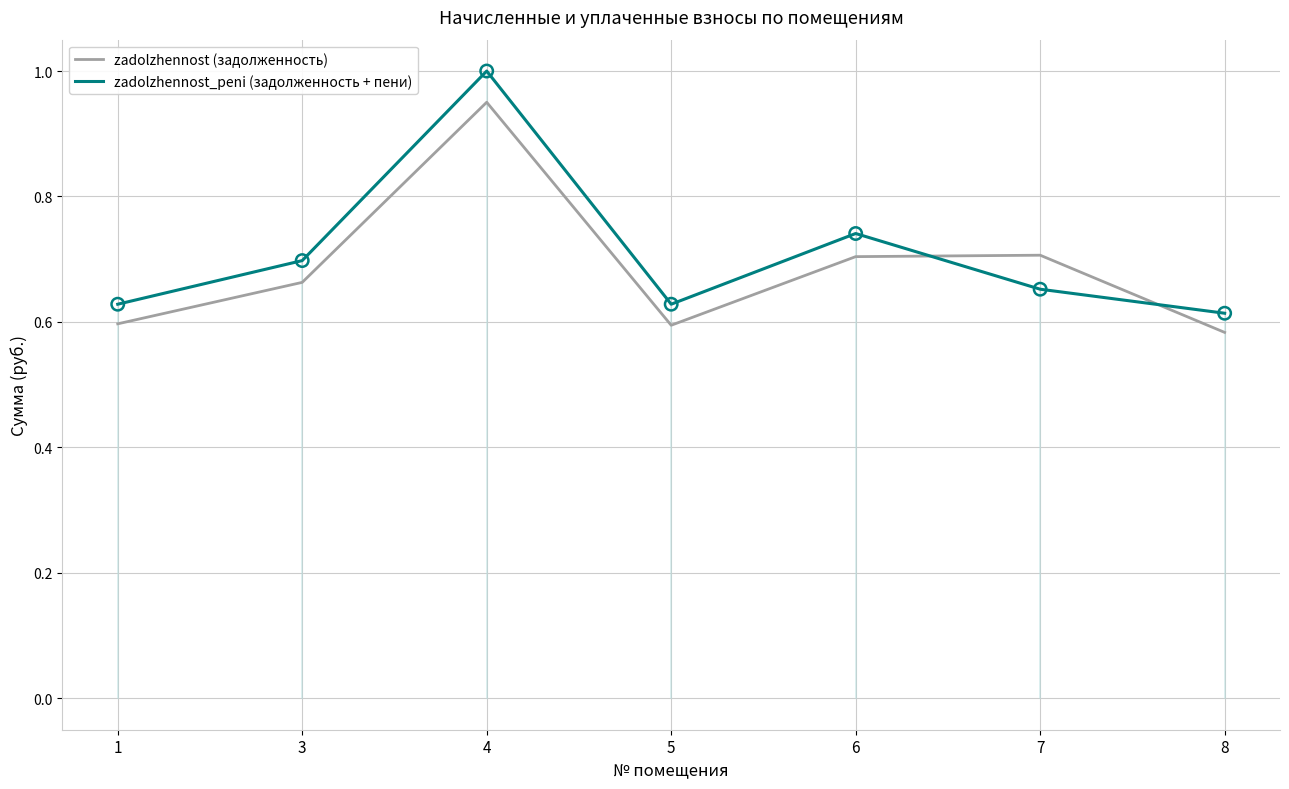

Which series has the widest spread of values?

zadolzhennost_peni (задолженность + пени)